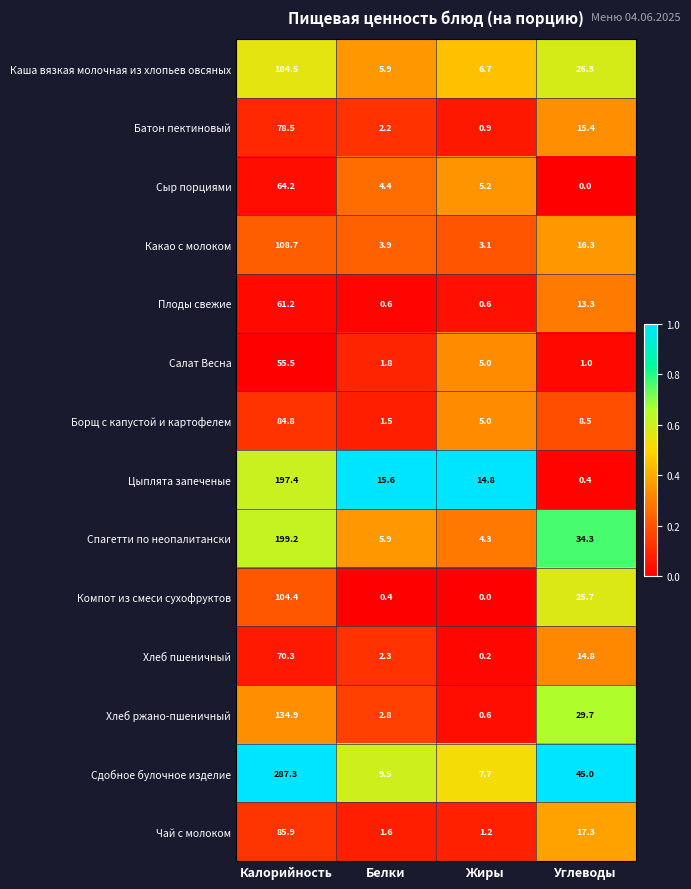

At how many categories does at least one series exceed 0?

4